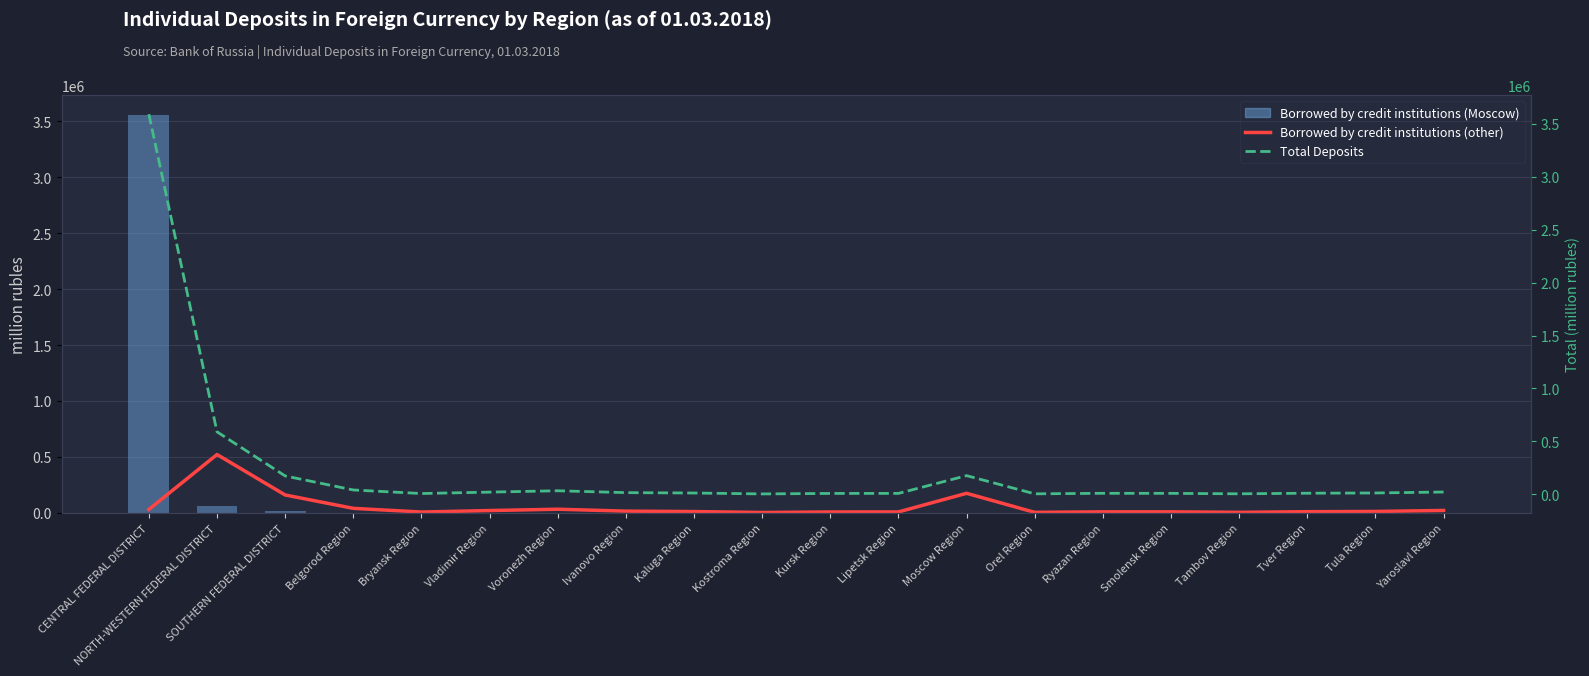

The value of Total Deposits at Yaroslavl Region is 22150. True or false?

True